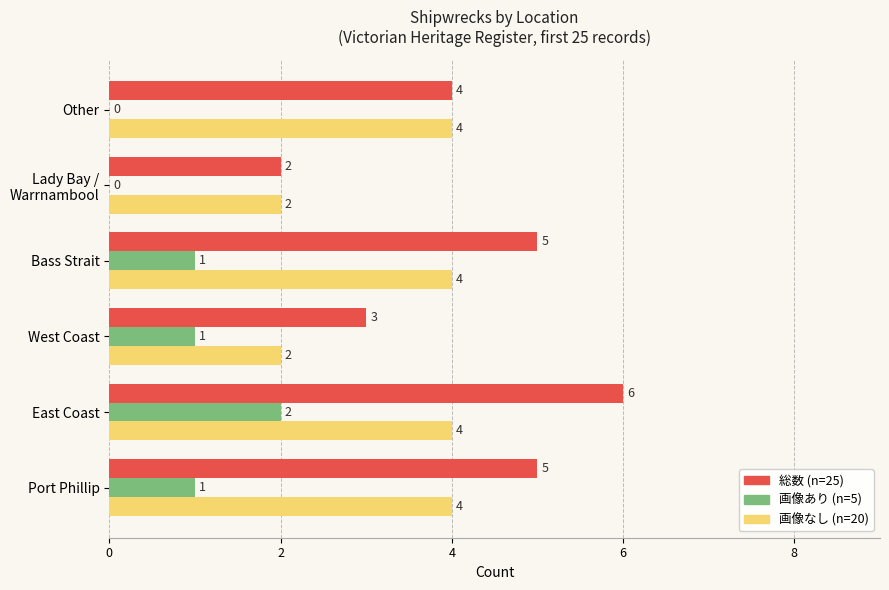

At which category does the chart reach its peak across all series?

East Coast